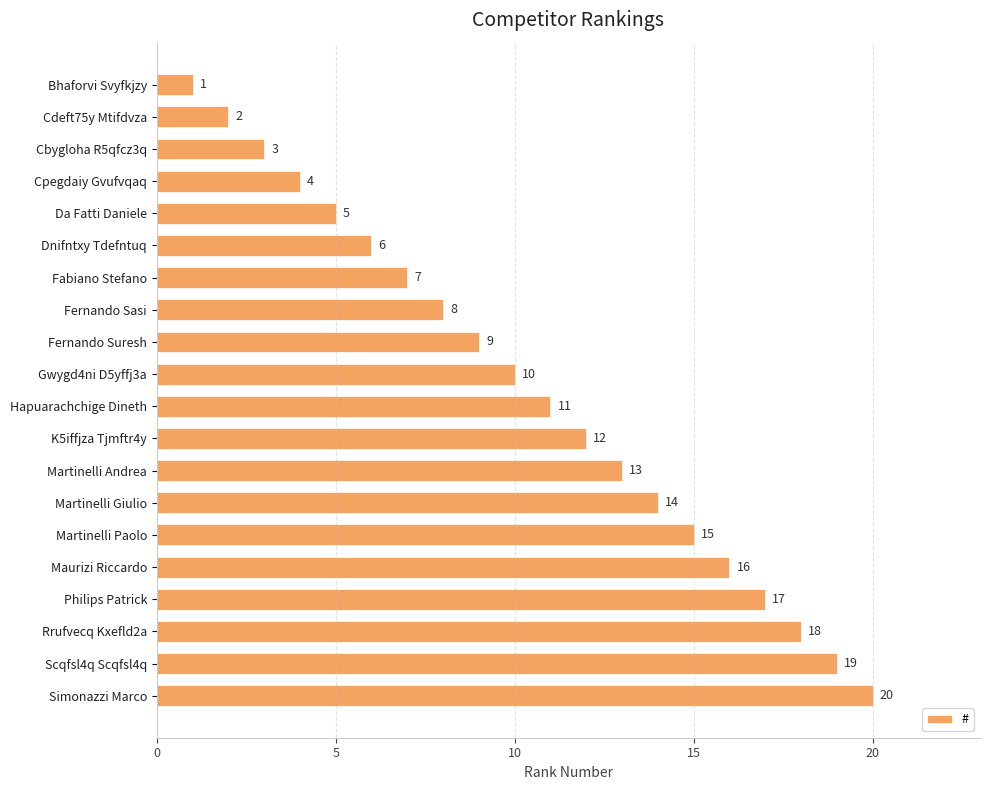

Are the bars grouped side by side (vs. stacked)?

No